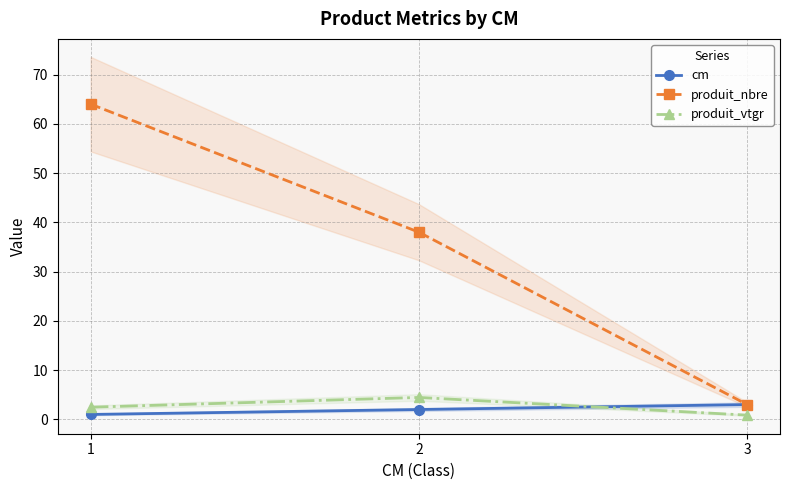

The produit_nbre series shows 25.1 at 2. True or false?

False